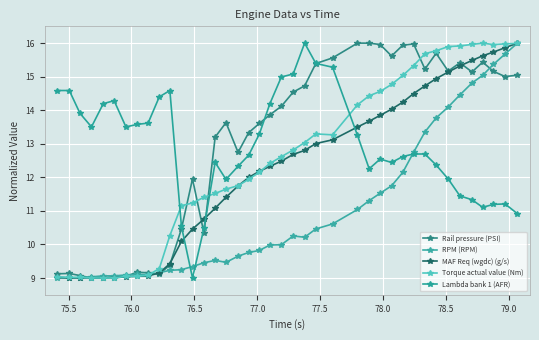

How many lines are shown in the chart?

5